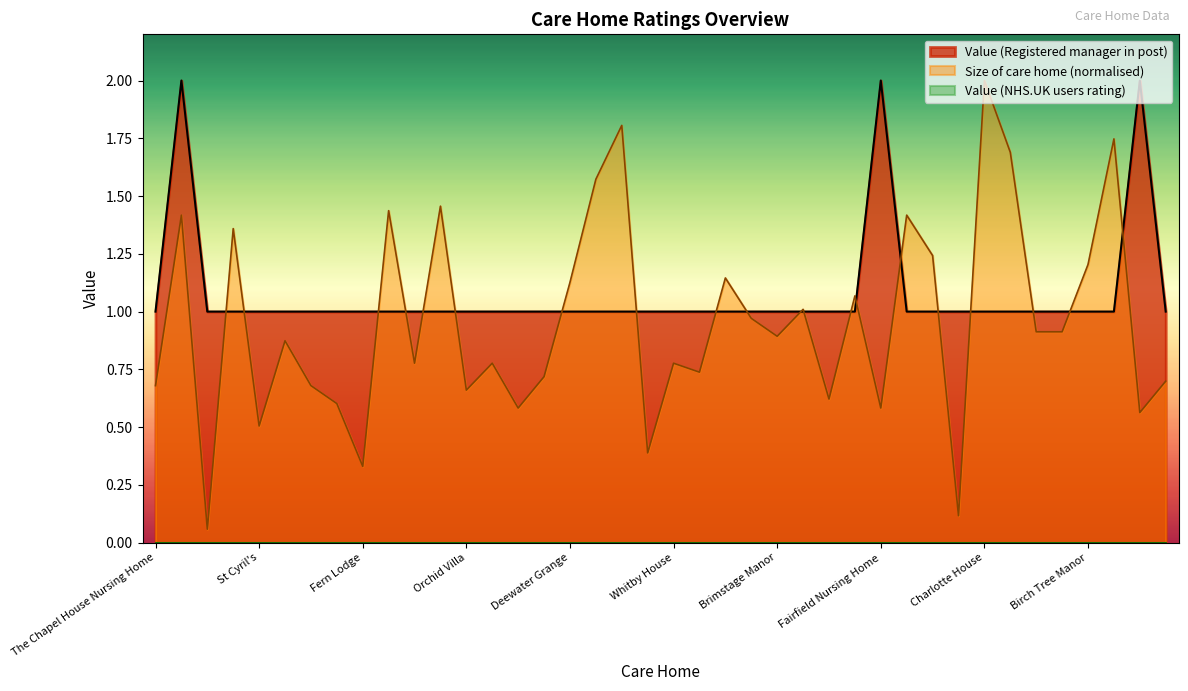

Is it true that the value at Pinetum is 1?

True